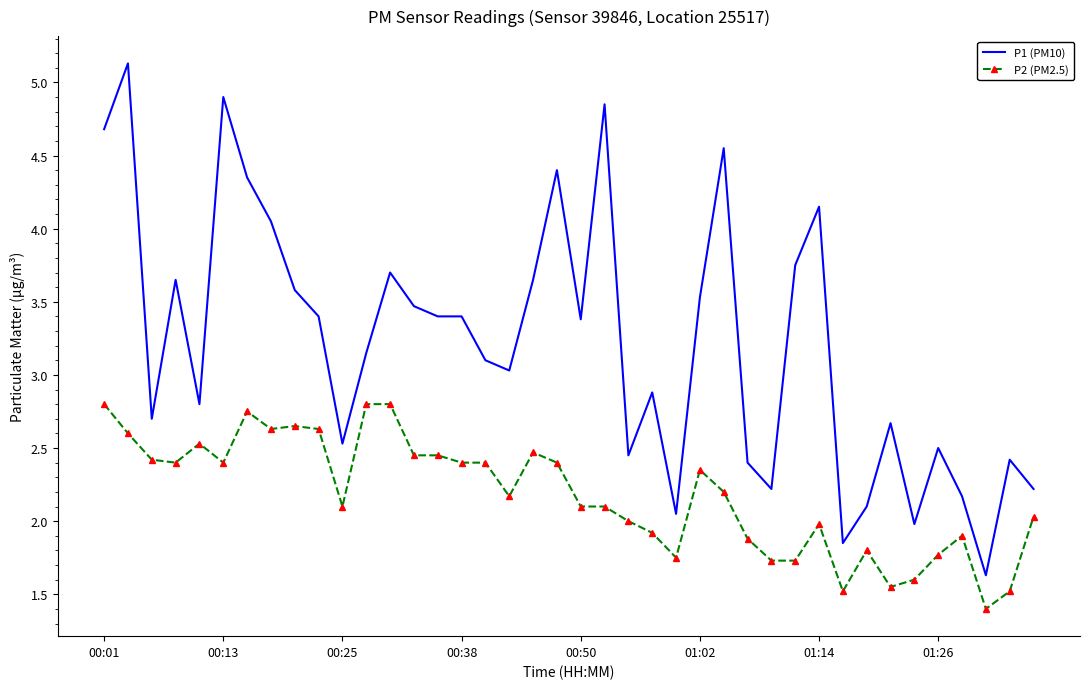

Which series has the widest spread of values?

P1 (PM10)